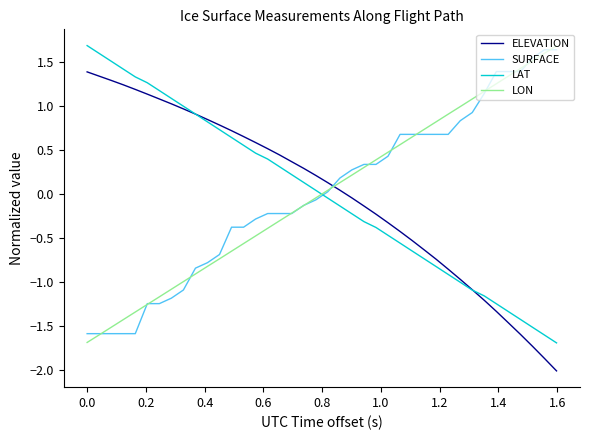

What is the greatest value displayed?

1.7